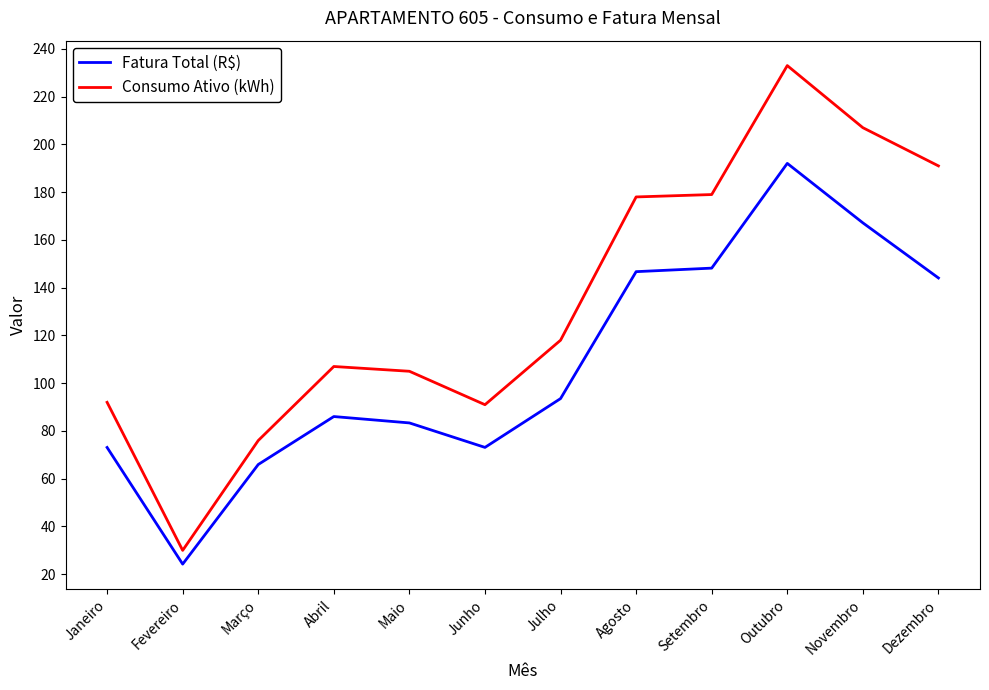

At how many categories does at least one series exceed 124?

5